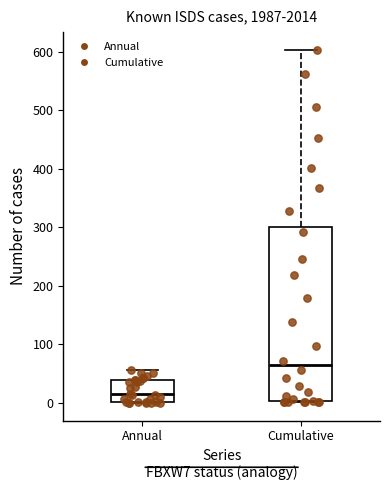

Comparing the boxes themselves (not the whiskers), which one is the tallest?

Cumulative